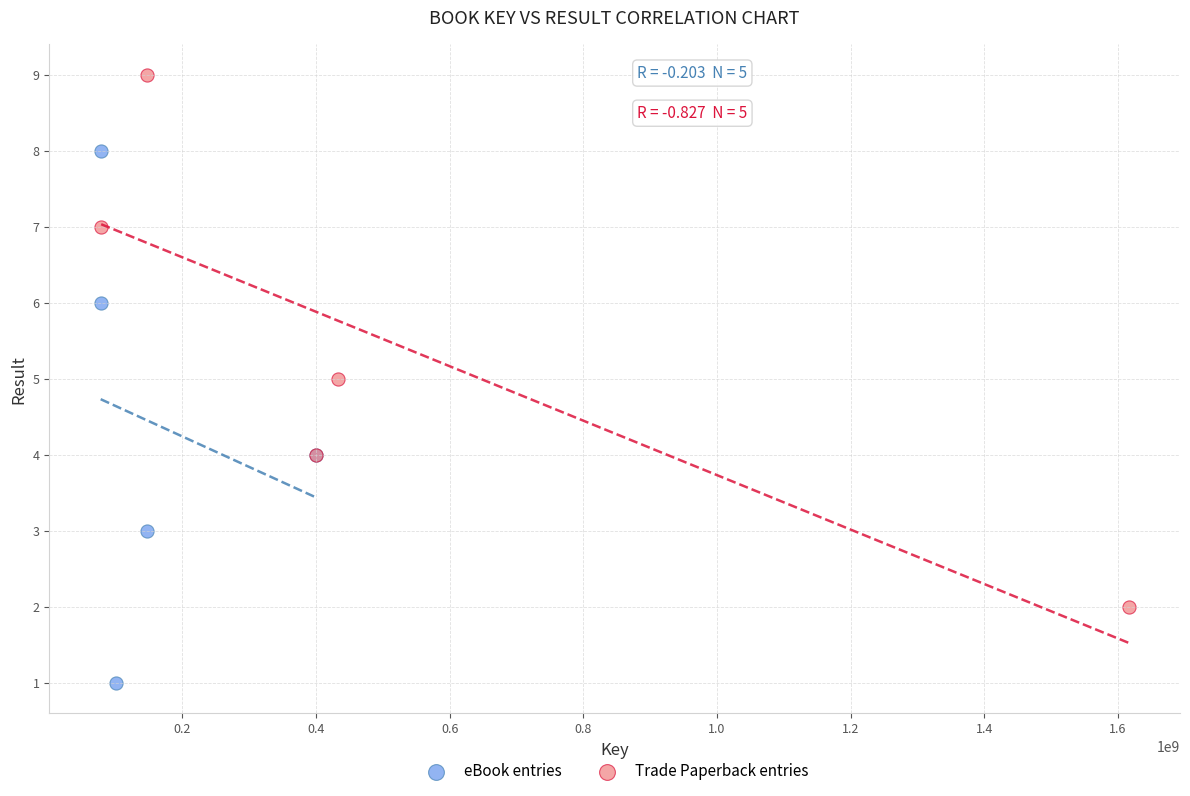

Which series reaches the maximum Y coordinate?

Trade Paperback entries